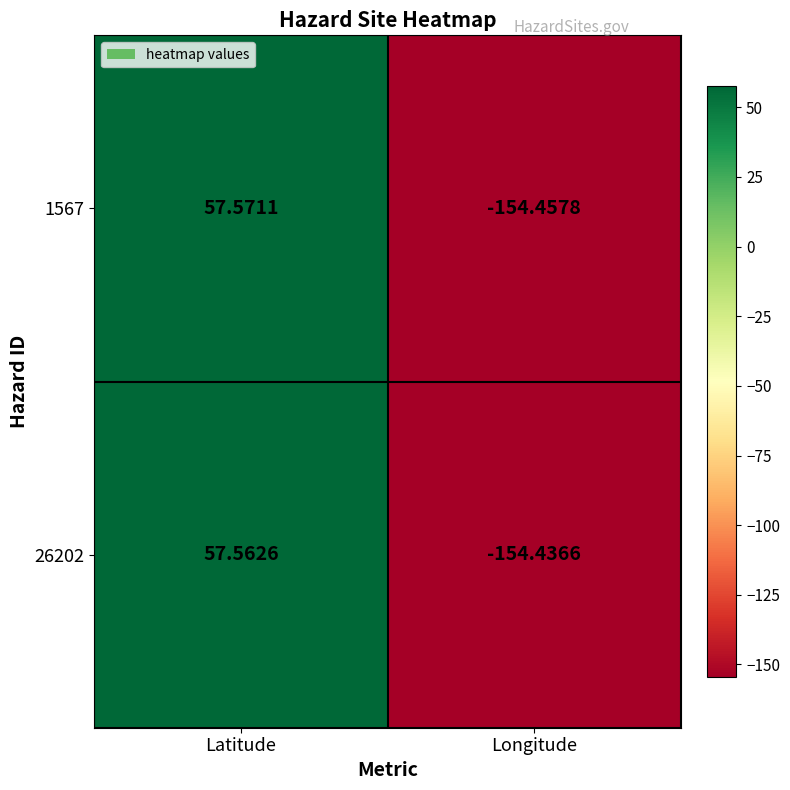

List the labels in order of 26202 value, largest first.

Latitude, Longitude